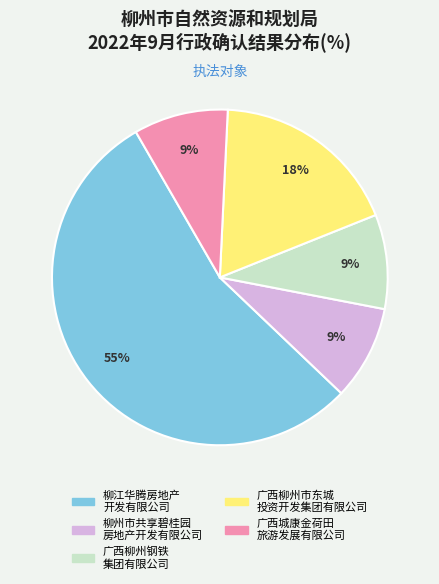

Does any single category account for the majority?

Yes